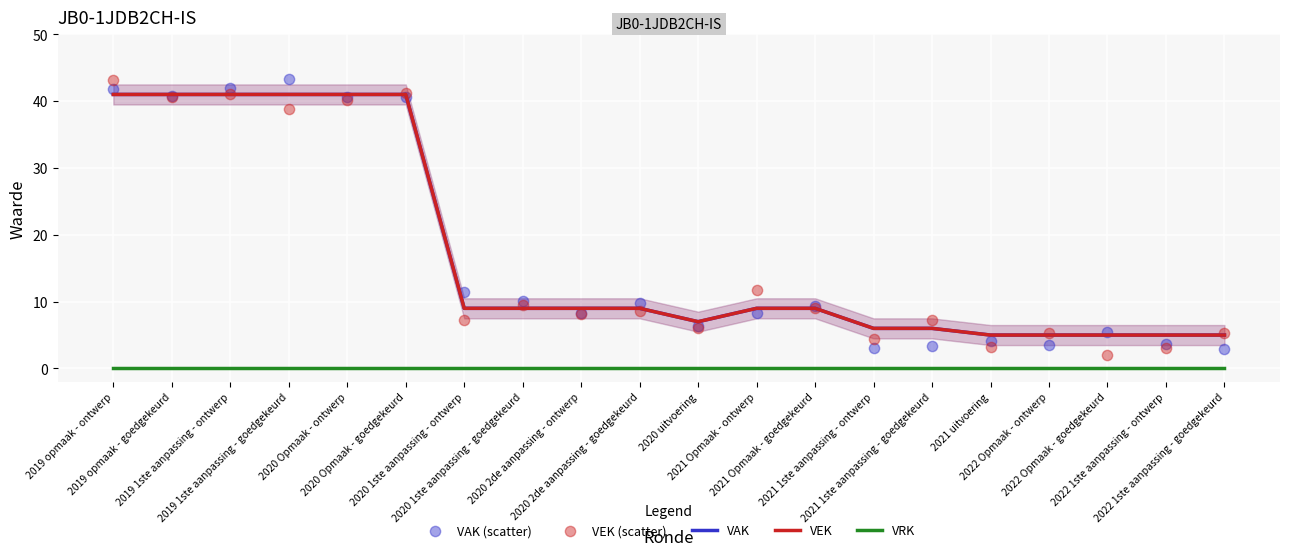

Which series contains the highest Y value?

VAK (scatter)